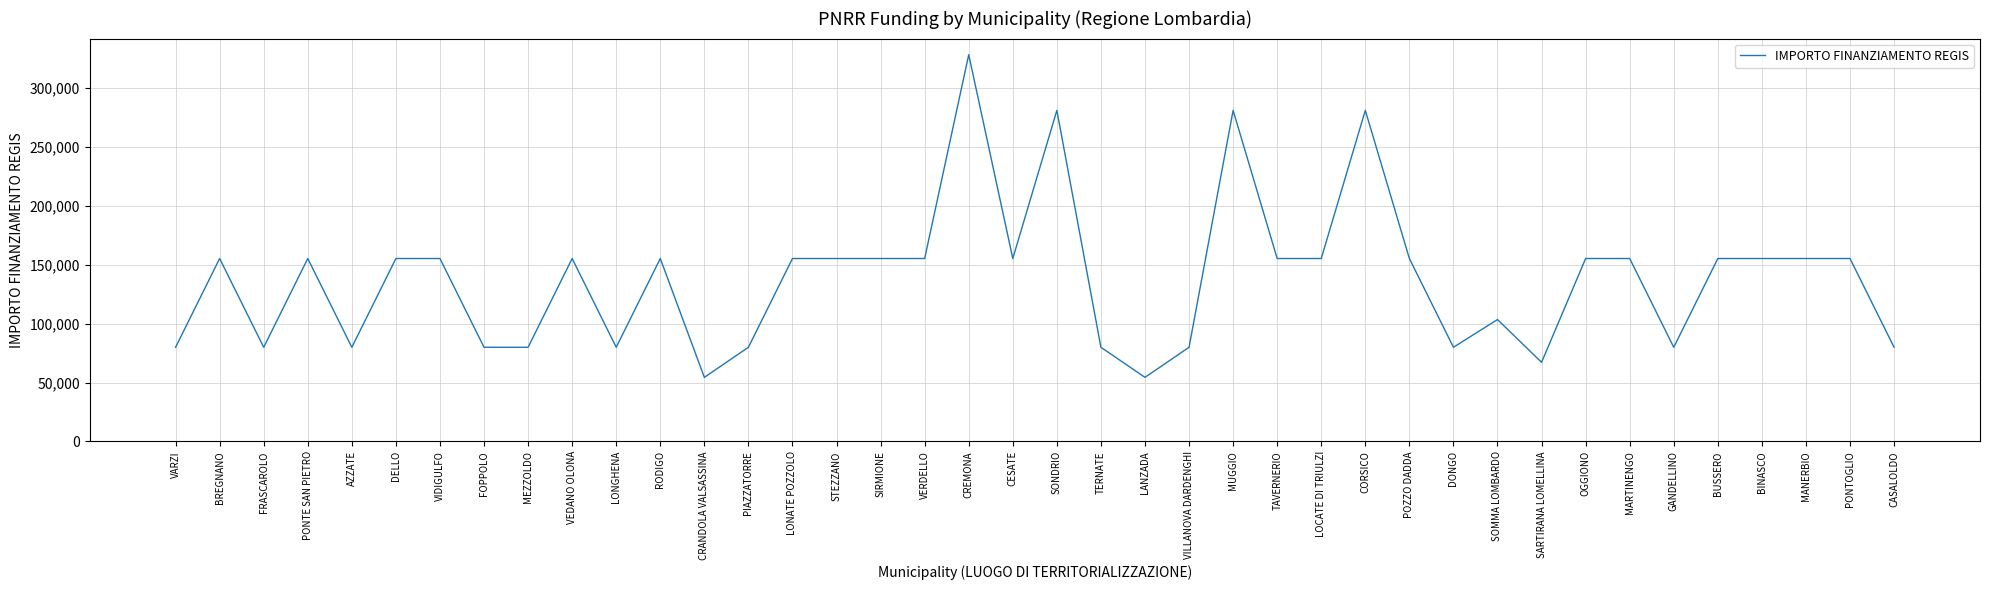

What is the change in value from LOCATE DI TRIULZI to SOMMA LOMBARDO?

-51790